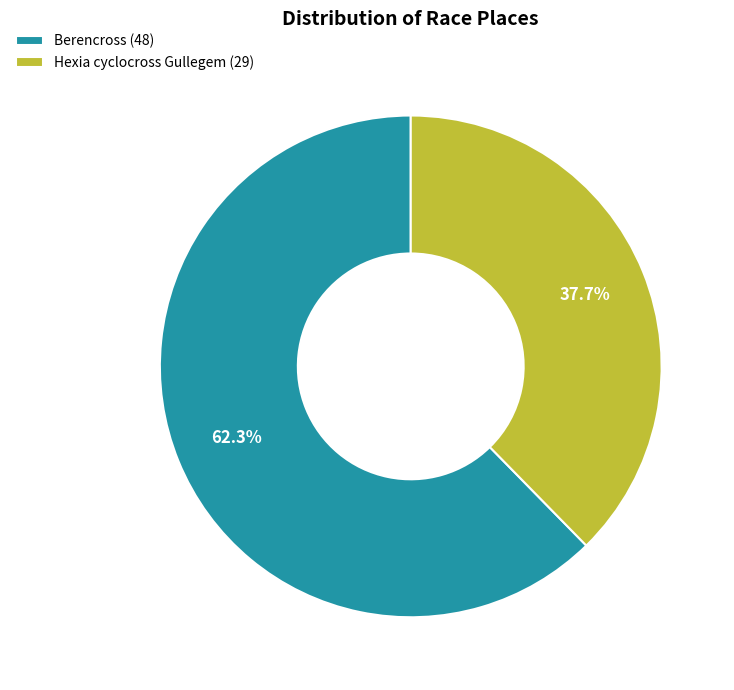

To the nearest percent, what percentage of the pie is Berencross?

62%